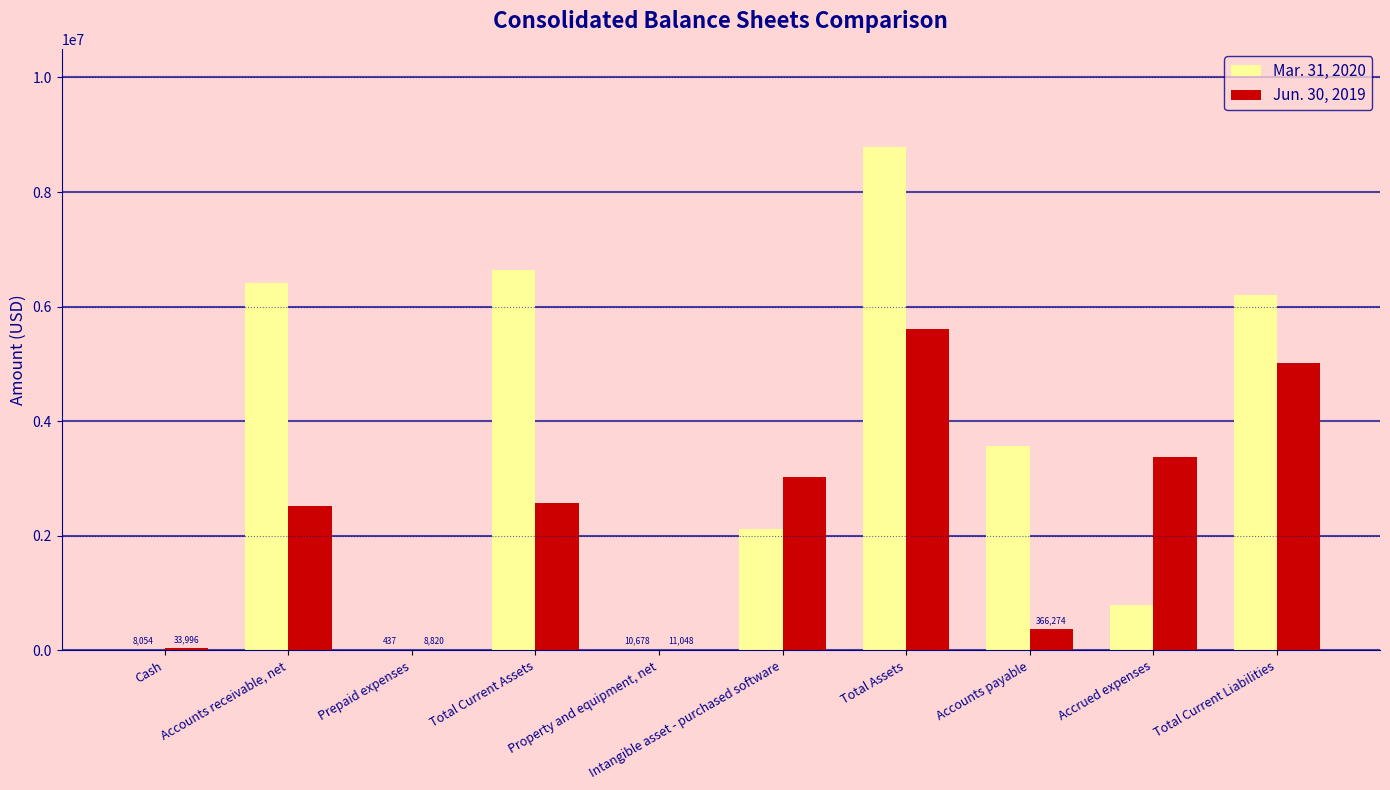

The Jun. 30, 2019 series shows 5009260 at Total Current Liabilities. True or false?

True